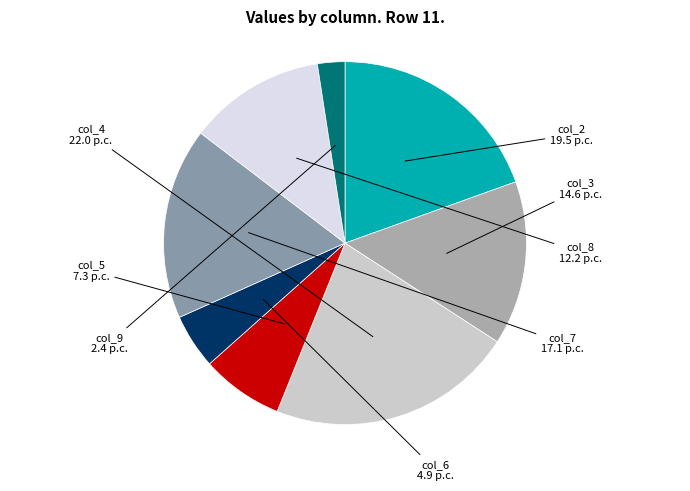

Does col_8 represent more than half of the total?

No